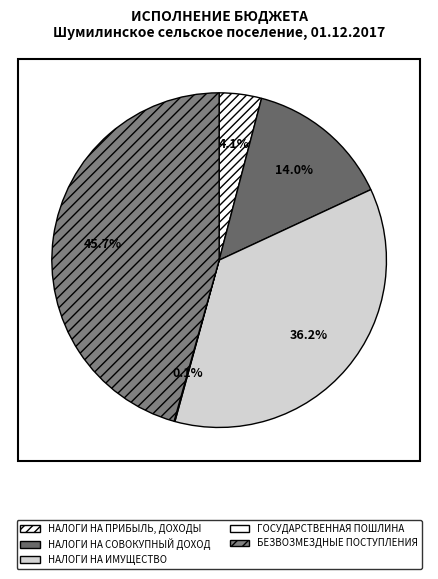

What is the largest slice in the pie chart?

БЕЗВОЗМЕЗДНЫЕ ПОСТУПЛЕНИЯ